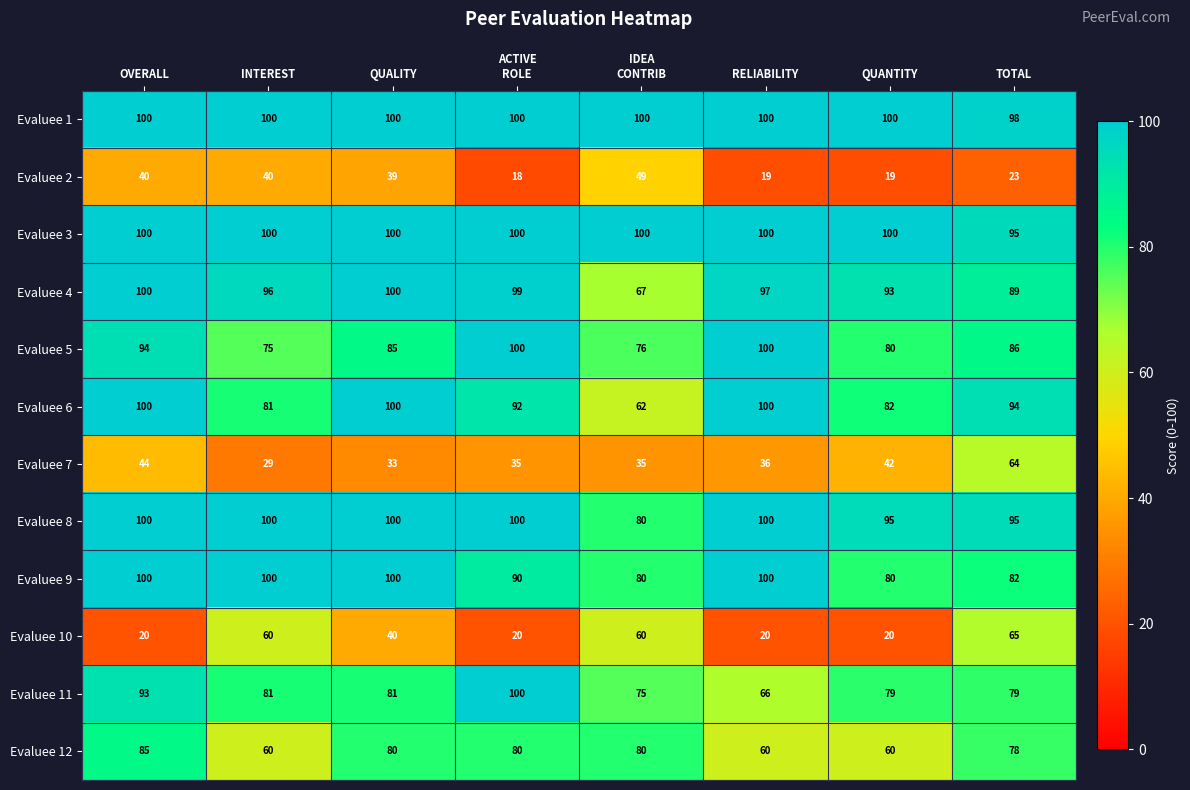

What is the approximate value of Evaluee 2 at RELIABILITY?

19